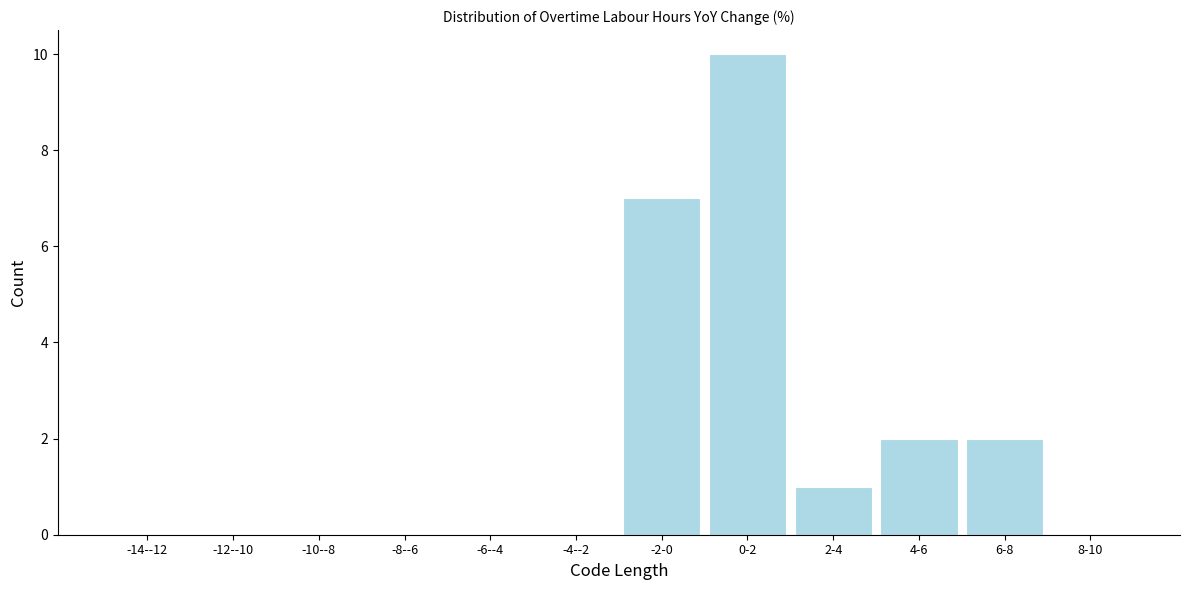

Reading left to right, extract all data points from this chart.

-14--12=0	-12--10=0	-10--8=0	-8--6=0	-6--4=0	-4--2=0	-2-0=7	0-2=10	2-4=1	4-6=2	6-8=2	8-10=0